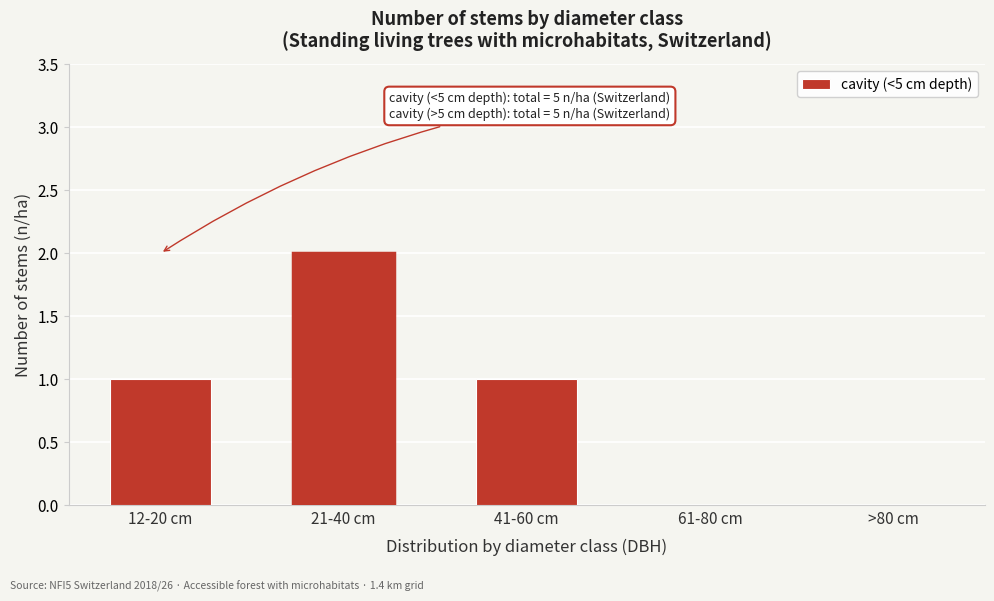

Reading left to right, extract all data points from this chart.

12-20 cm=1	21-40 cm=2	41-60 cm=1	61-80 cm=0	>80 cm=0